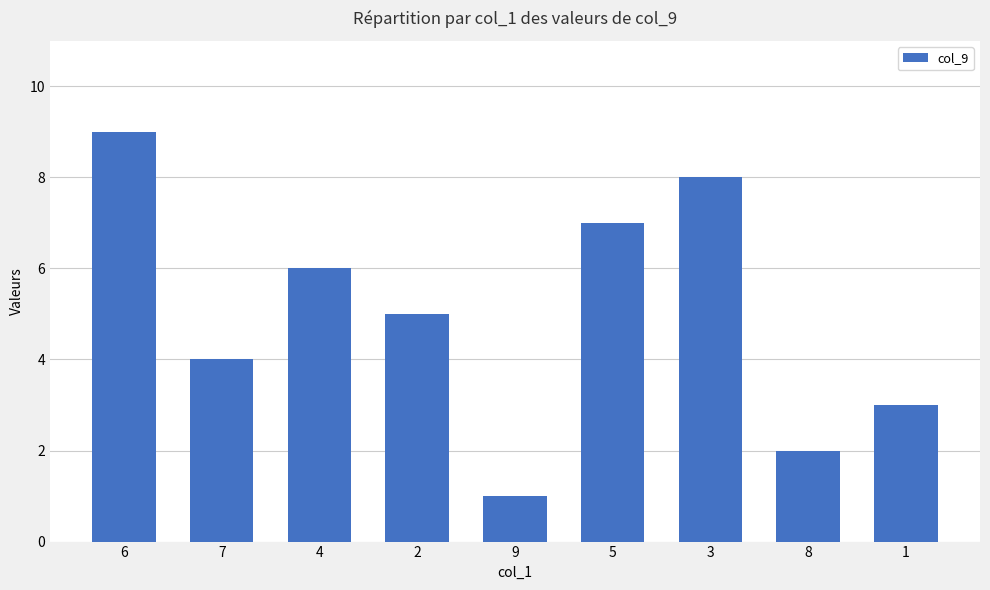

What is the greatest value displayed?

9